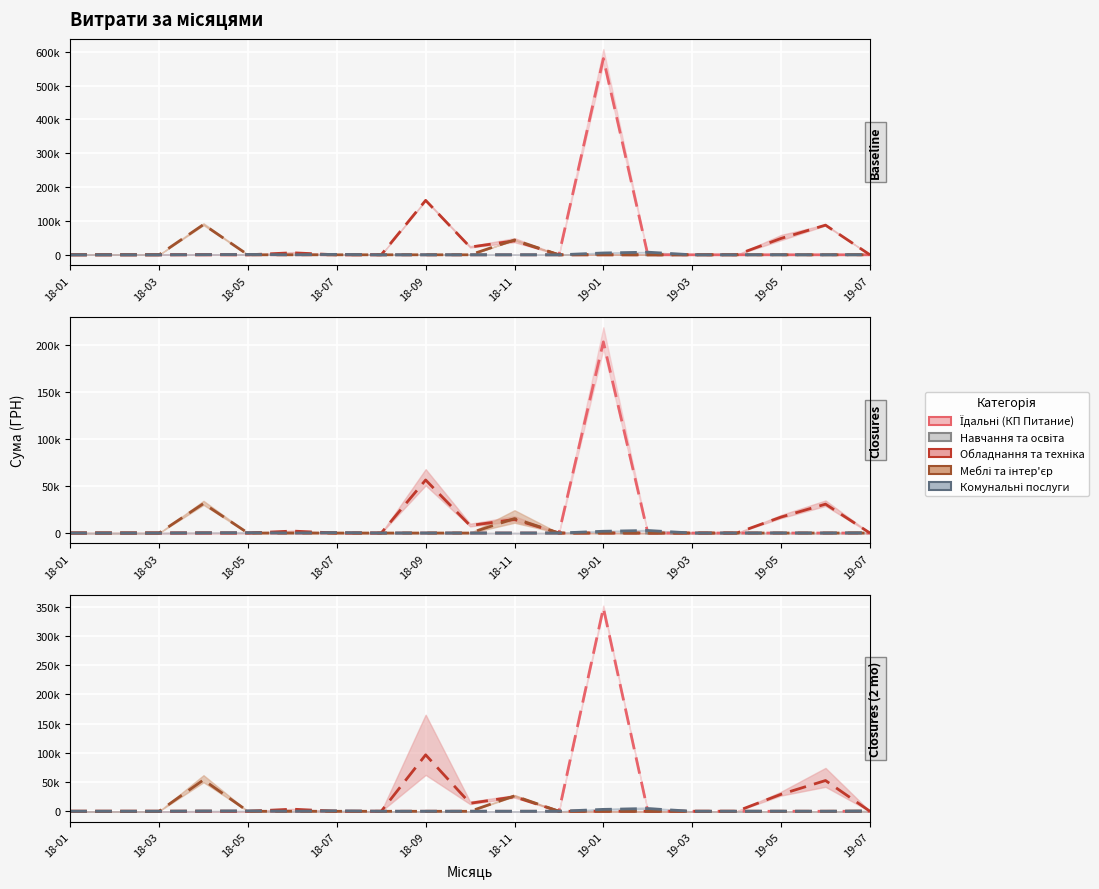

Count the number of data series in this chart.

5